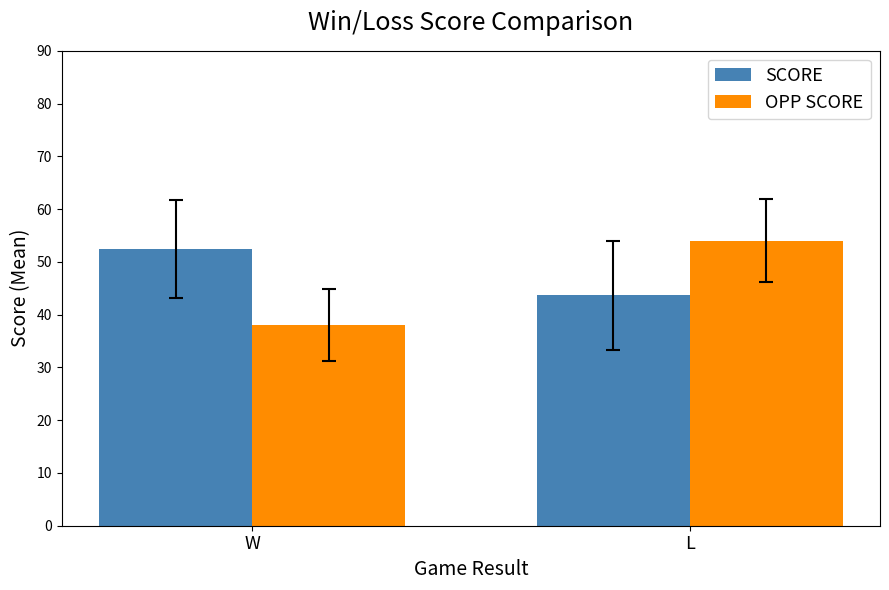

Between W and L, which series saw the biggest shift?

OPP SCORE